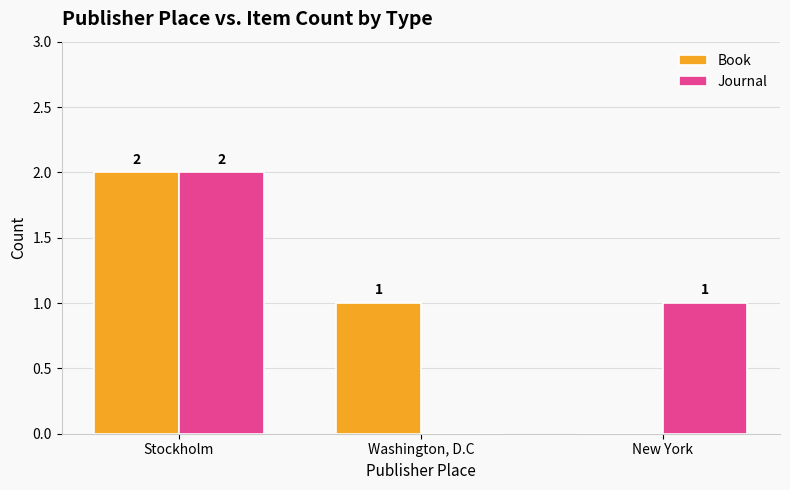

Is it true that Journal equals -1 at Washington, D.C?

False